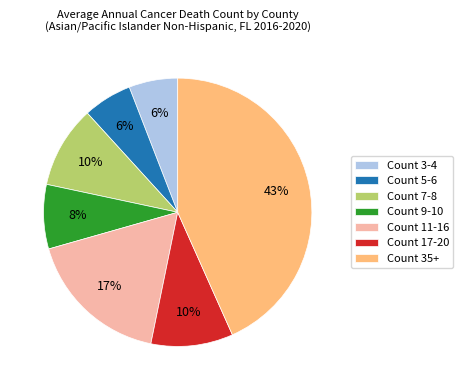

How many segments does this pie chart have?

7